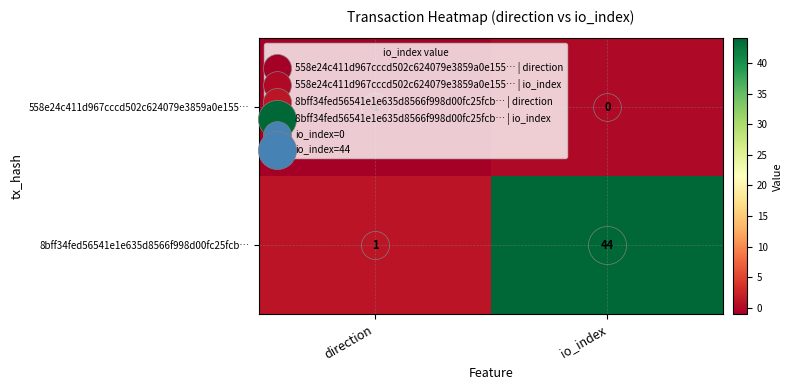

Count the number of categories in the chart.

2